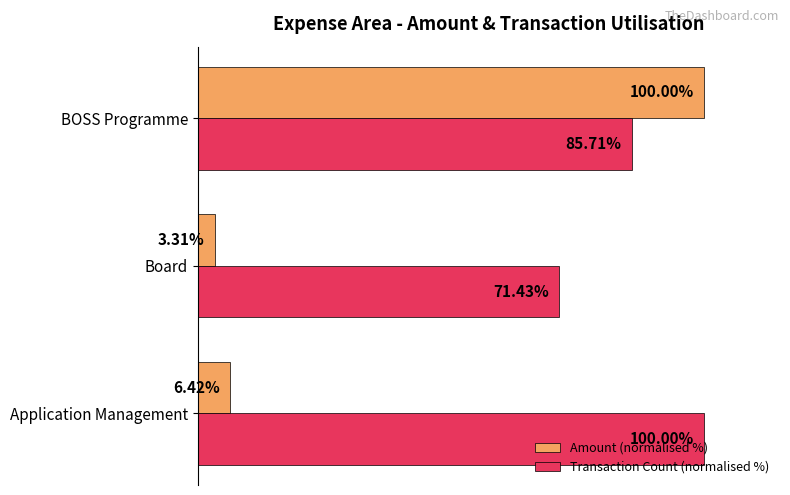

Where is Transaction Count (normalised %) nearest to the value 85?

BOSS Programme